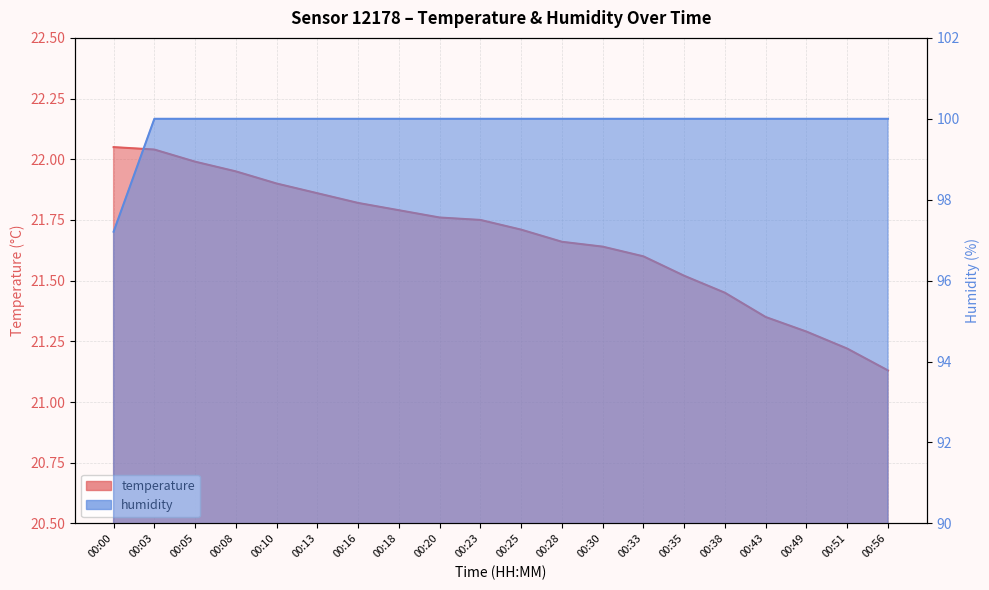

True or false: humidity and temperature intersect in this chart.

False